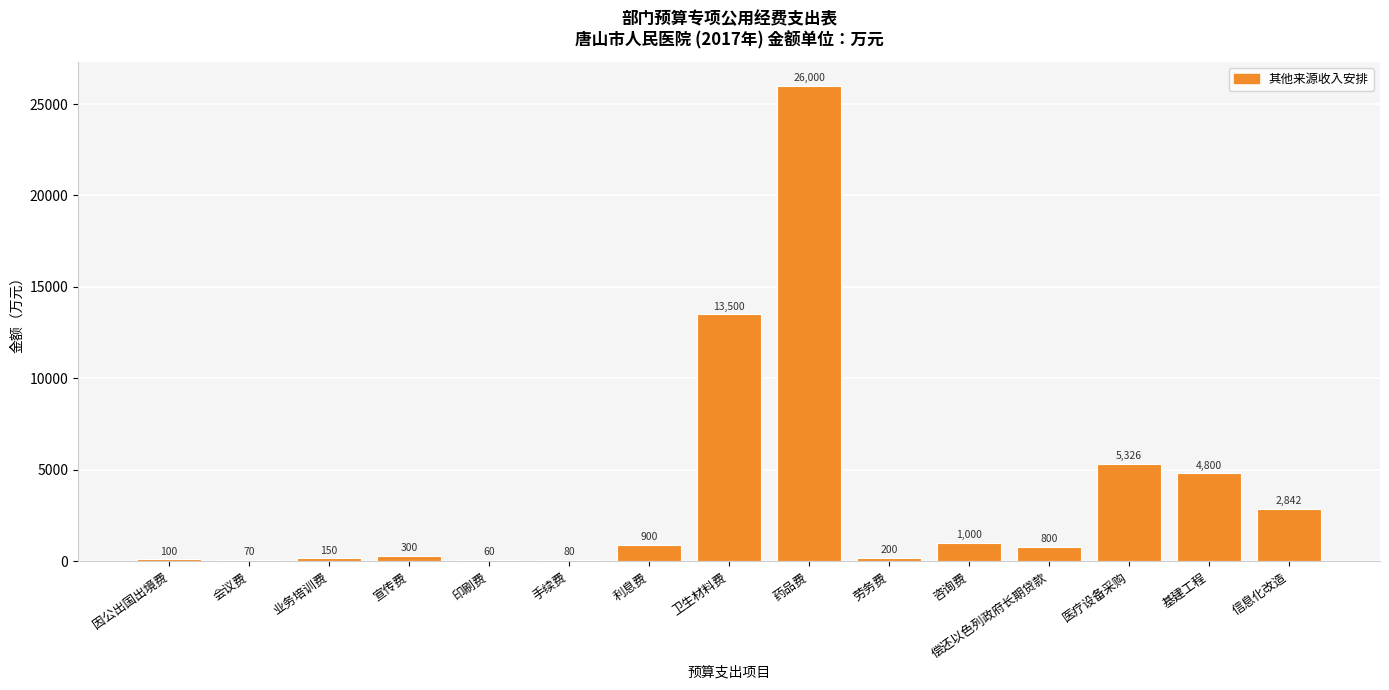

What is the ratio of the value at 因公出国出境费 to the value at 印刷费?

1.7